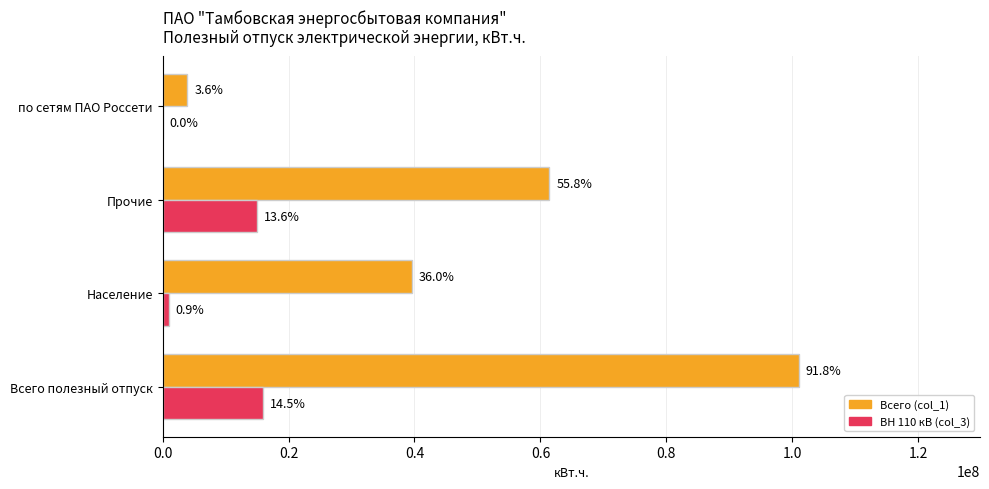

What are all the series names shown in the legend?

Всего (col_1), ВН 110 кВ (col_3)